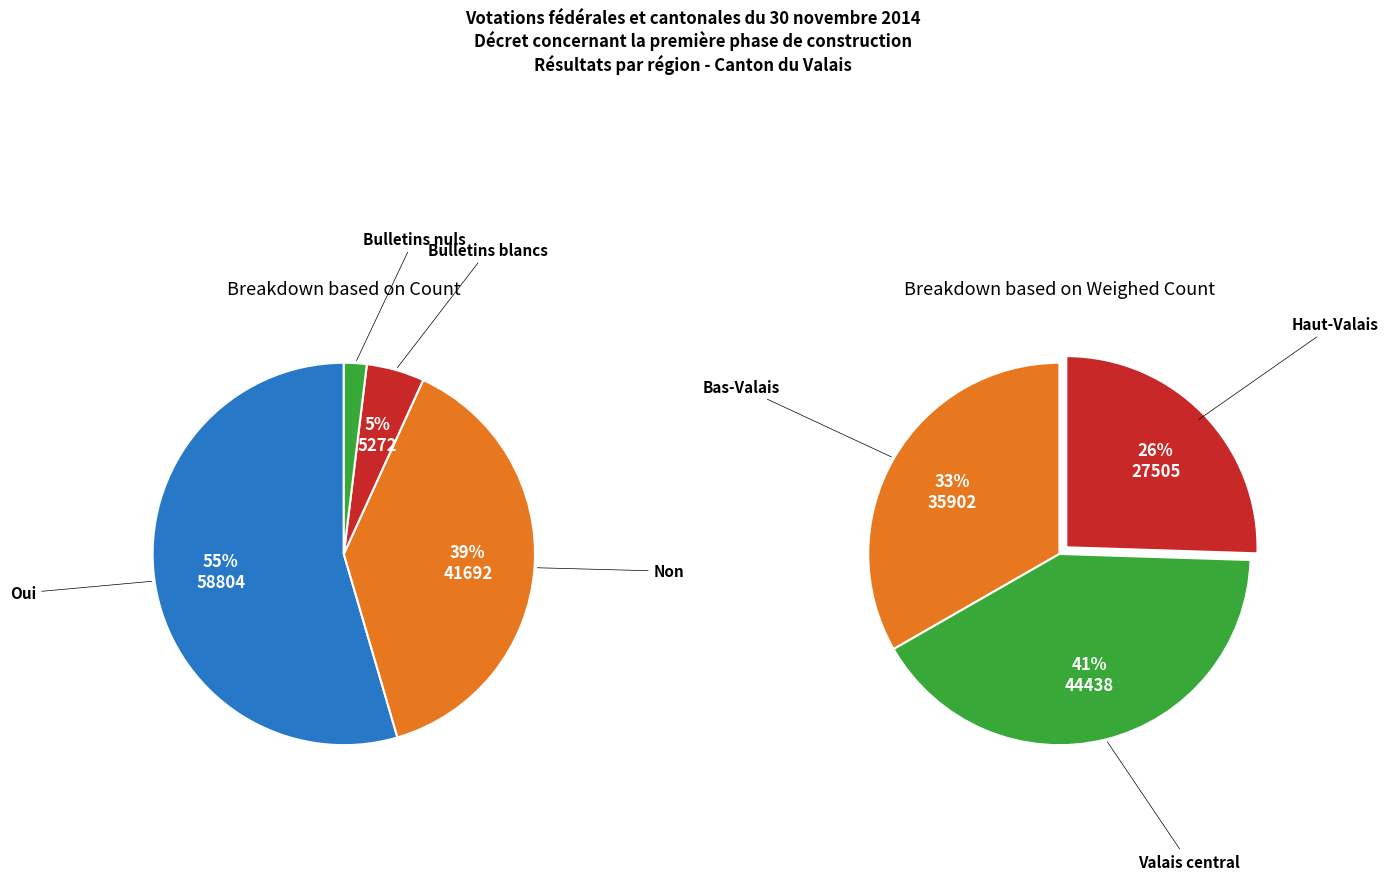

Which series has the largest range (max minus min)?

Oui